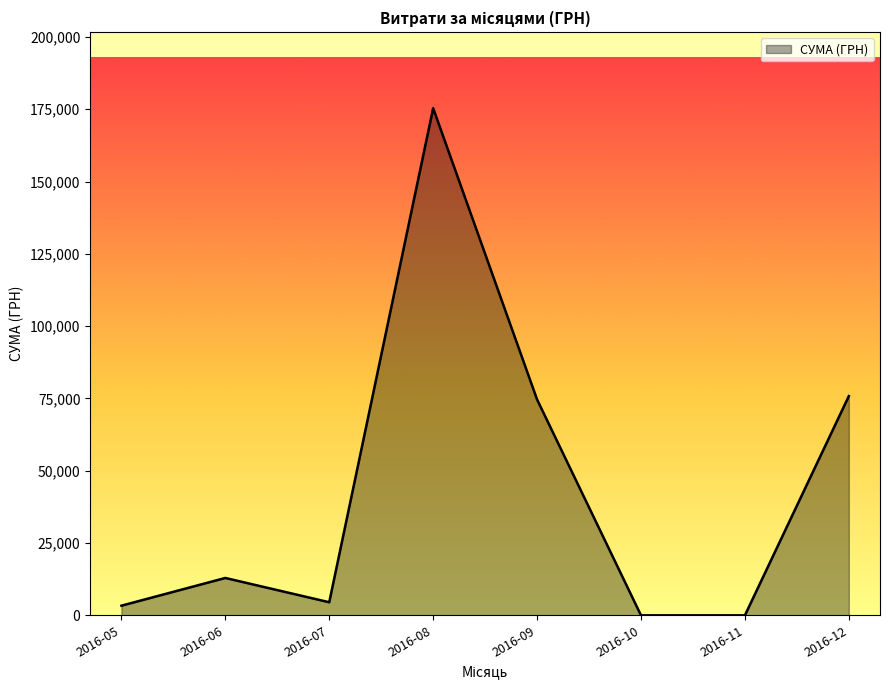

The value at 2016-06 is 12926.0. True or false?

True